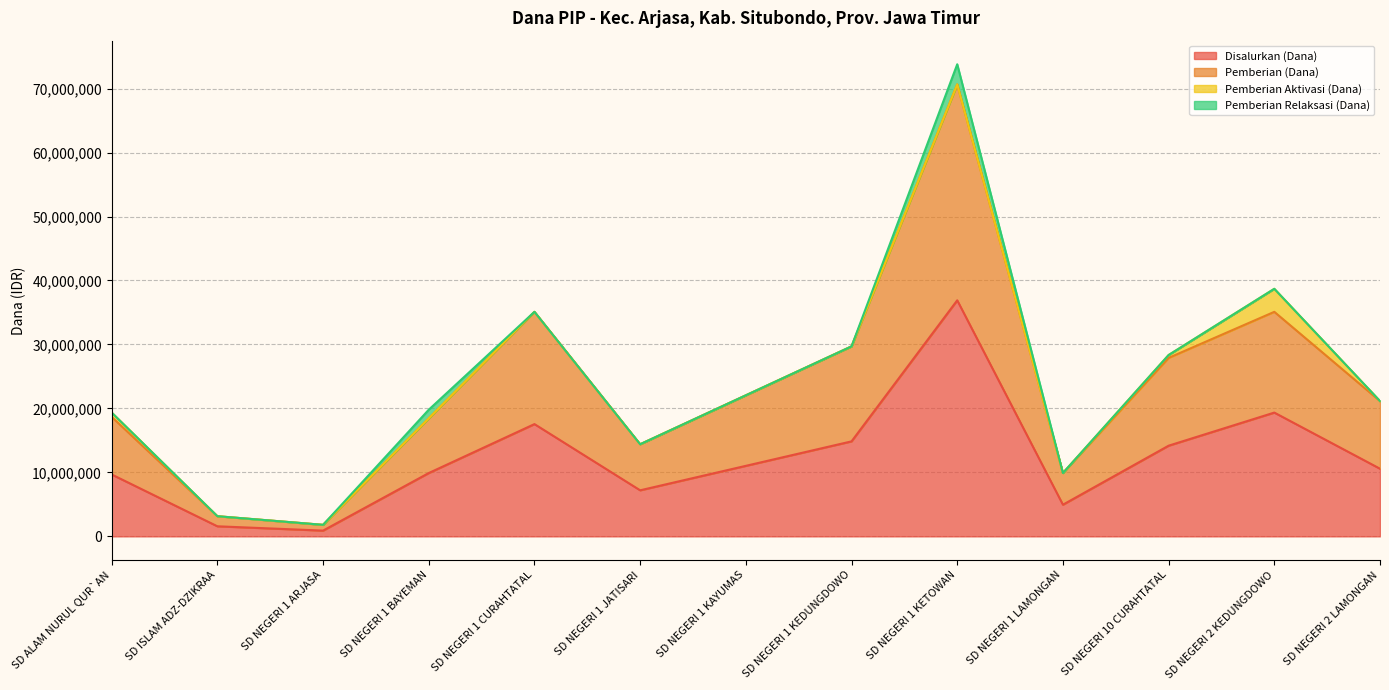

True or false: Pemberian (Dana) and Disalurkan (Dana) intersect in this chart.

False